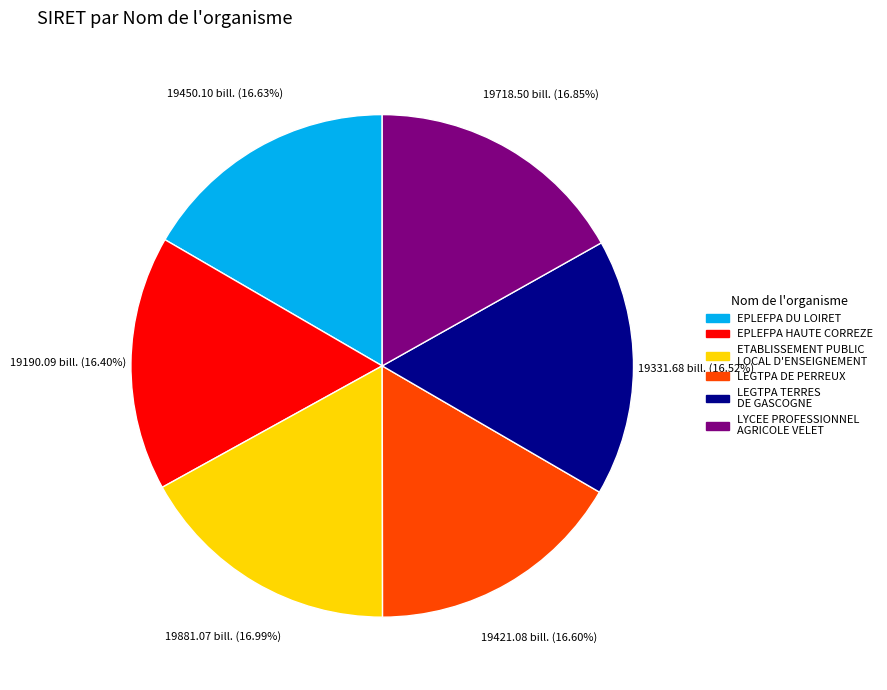

Is ETABLISSEMENT PUBLIC LOCAL D'ENSEIGNEMENT the majority of the pie?

No